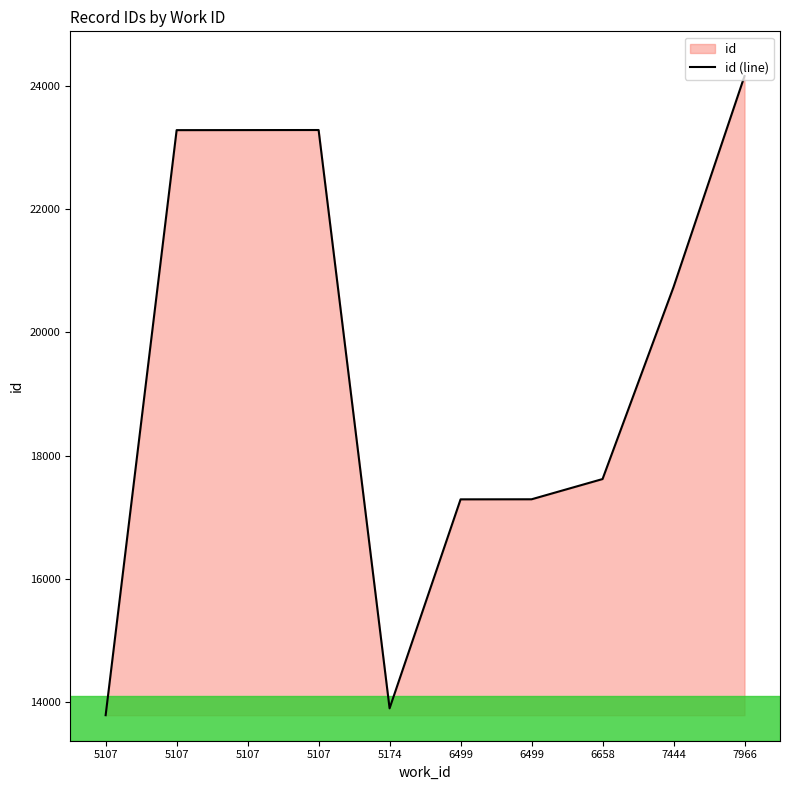

What is the value of the 7th point from the left?

17293